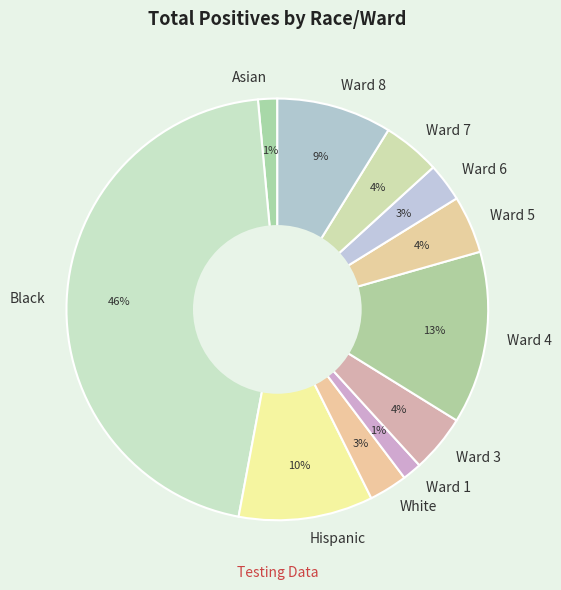

To the nearest percent, what is the average slice percentage?

9%